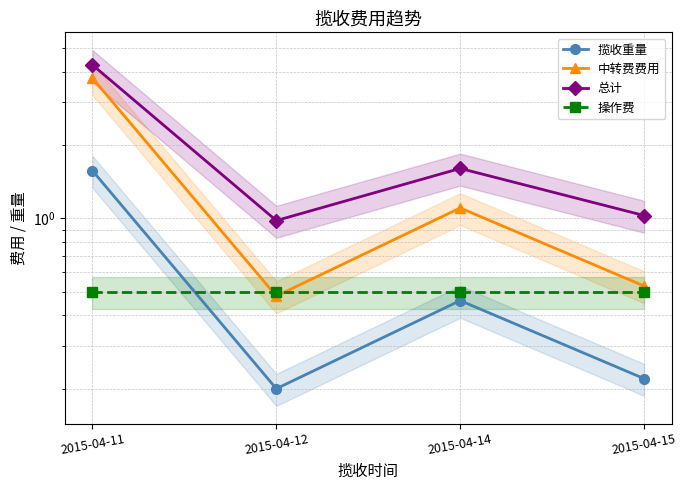

How many interior local peaks does the 总计 series have?

1